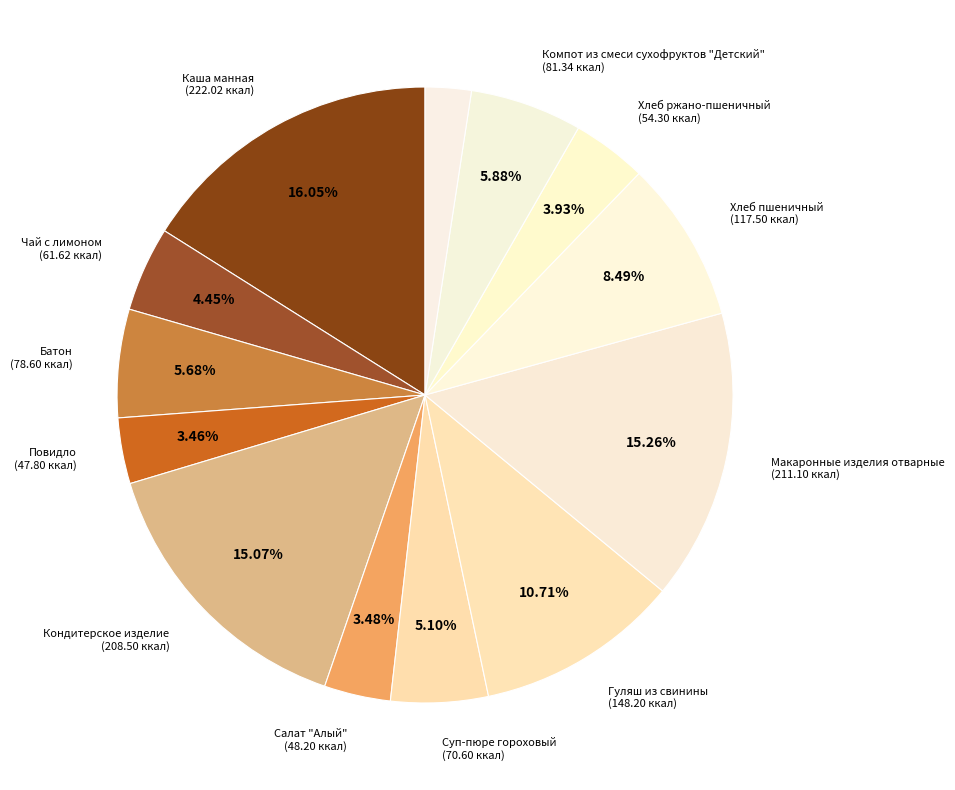

How many segments does this pie chart have?

13